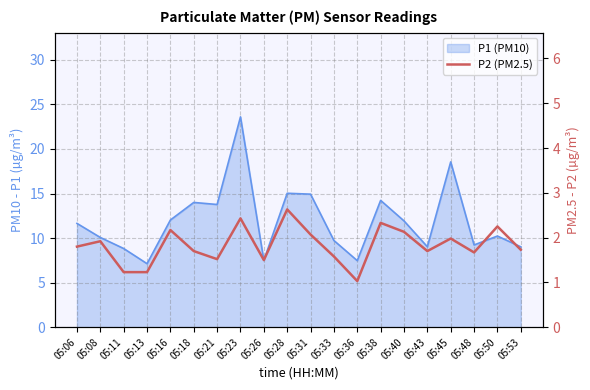

At which category does the chart reach its minimum across all series?

05:36